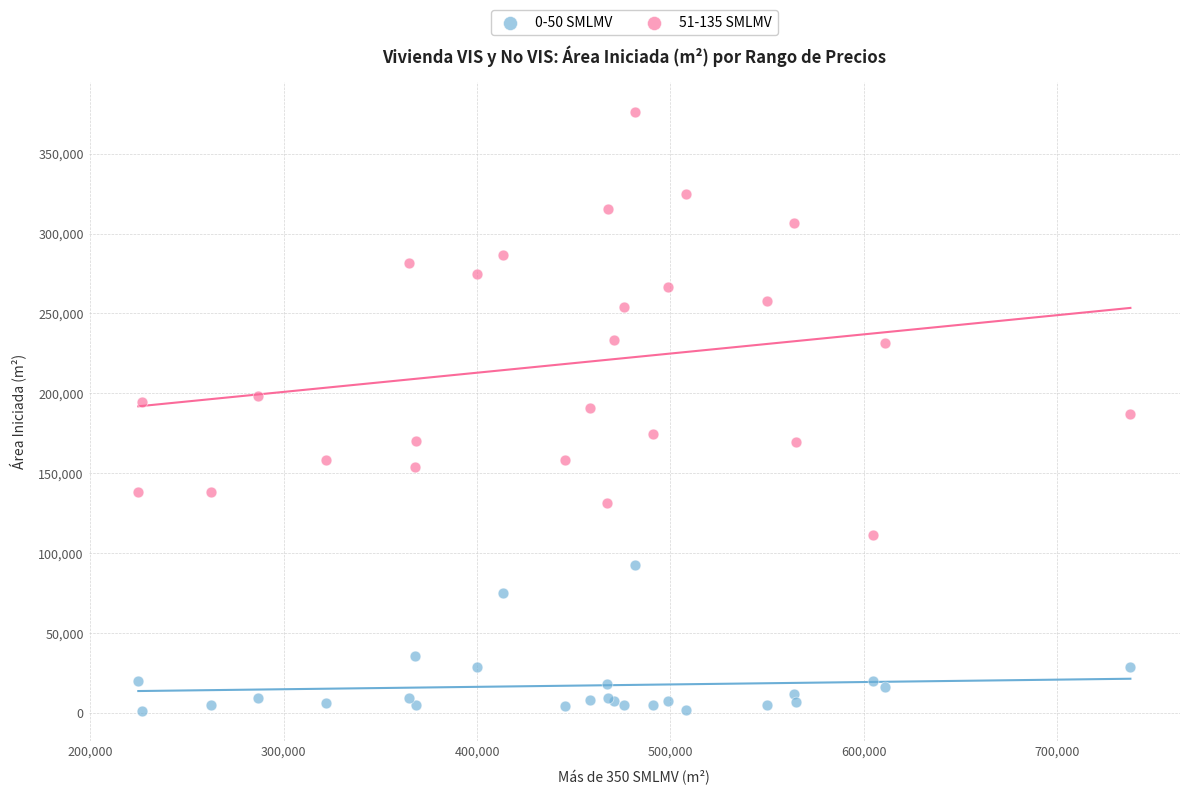

What are all the series names shown in the legend?

0-50 SMLMV, 51-135 SMLMV